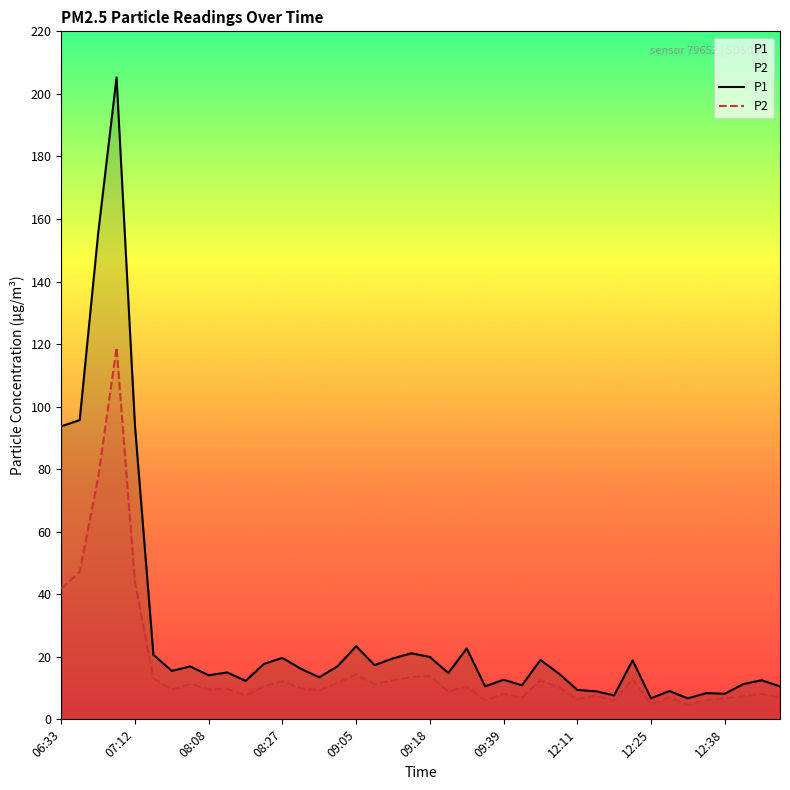

What is the average value of the P2 series?

16.4